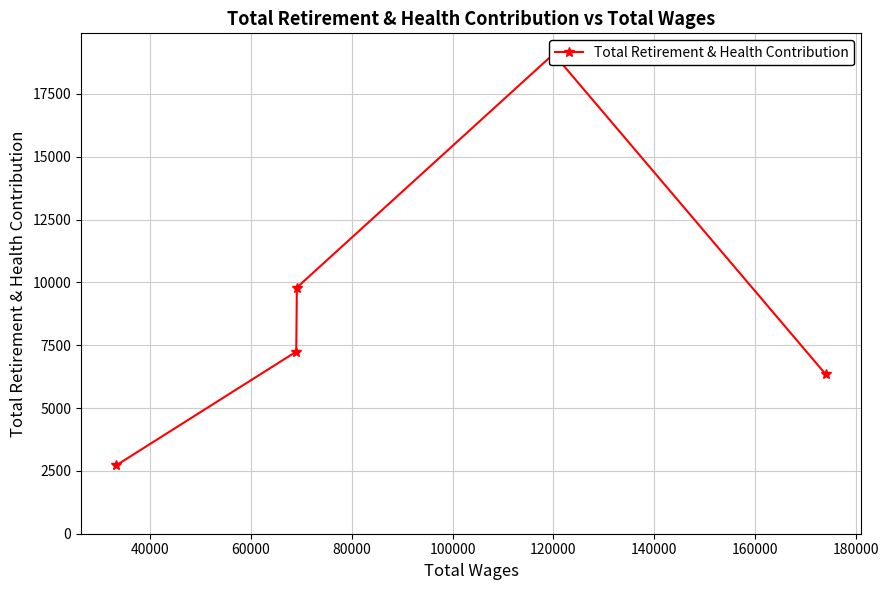

What is the difference between the second highest and minimum values?

7069